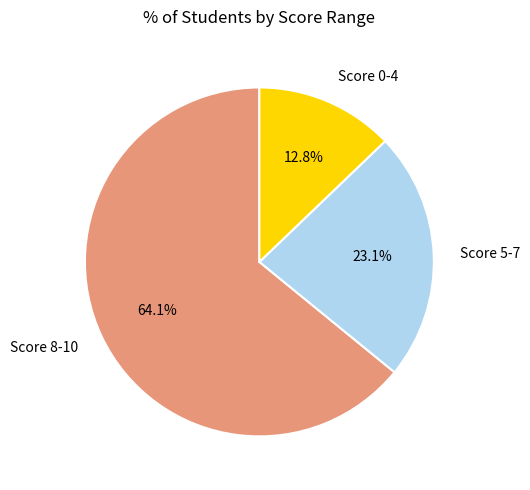

Is there any slice that represents more than half of the pie?

Yes